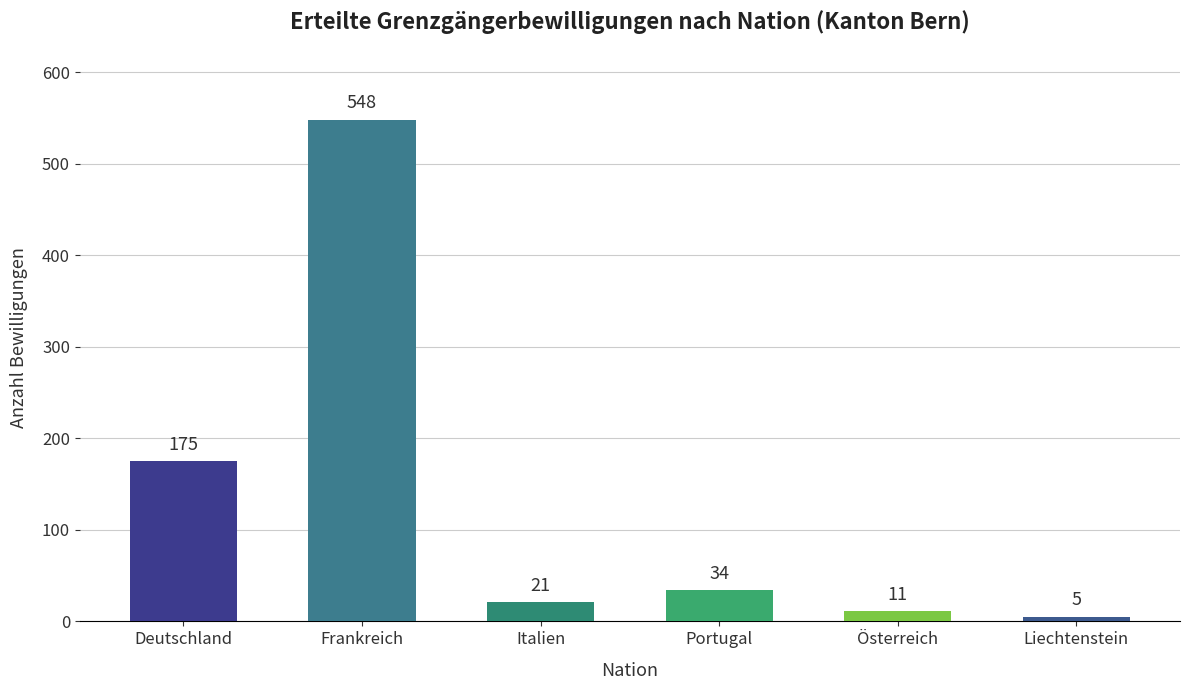

At which label does the data first exceed 34?

Deutschland